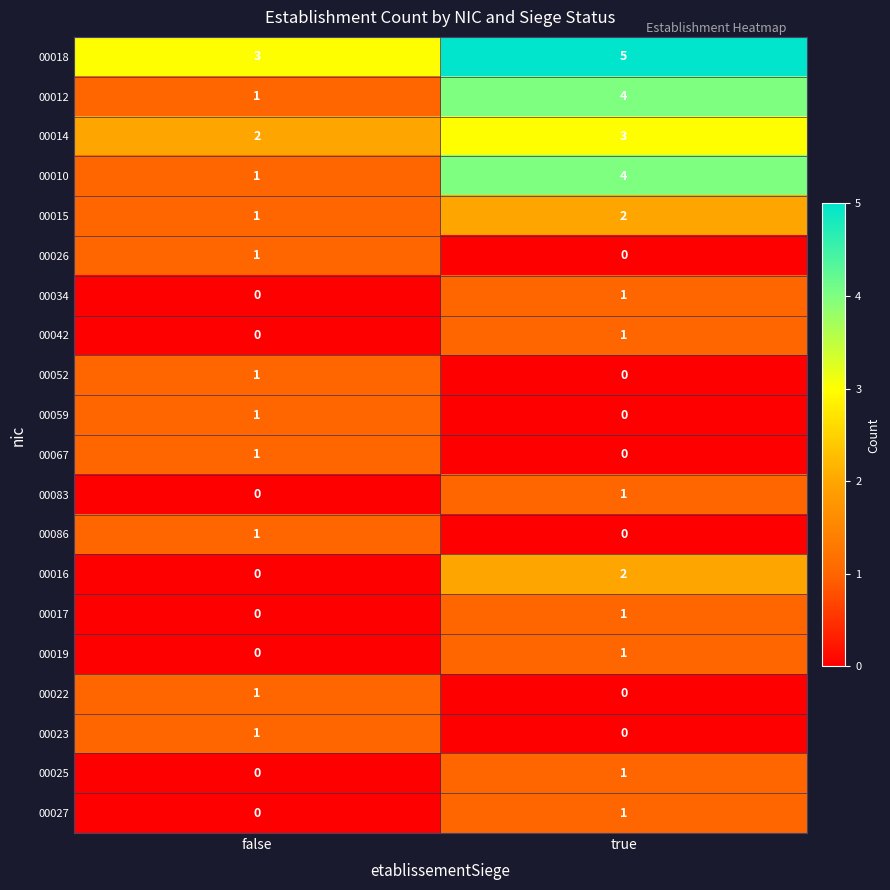

The value of 00059 at true is -1. True or false?

False